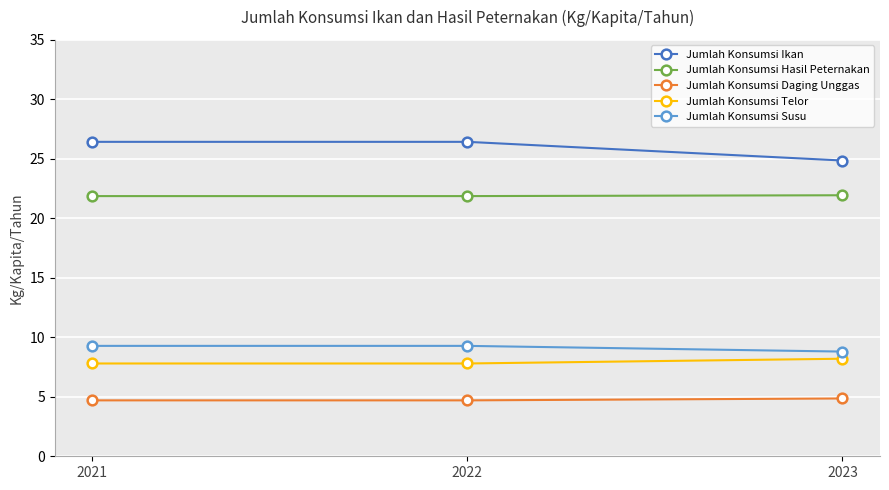

What is the value of the Jumlah Konsumsi Susu point at the 2nd from the left?

9.3